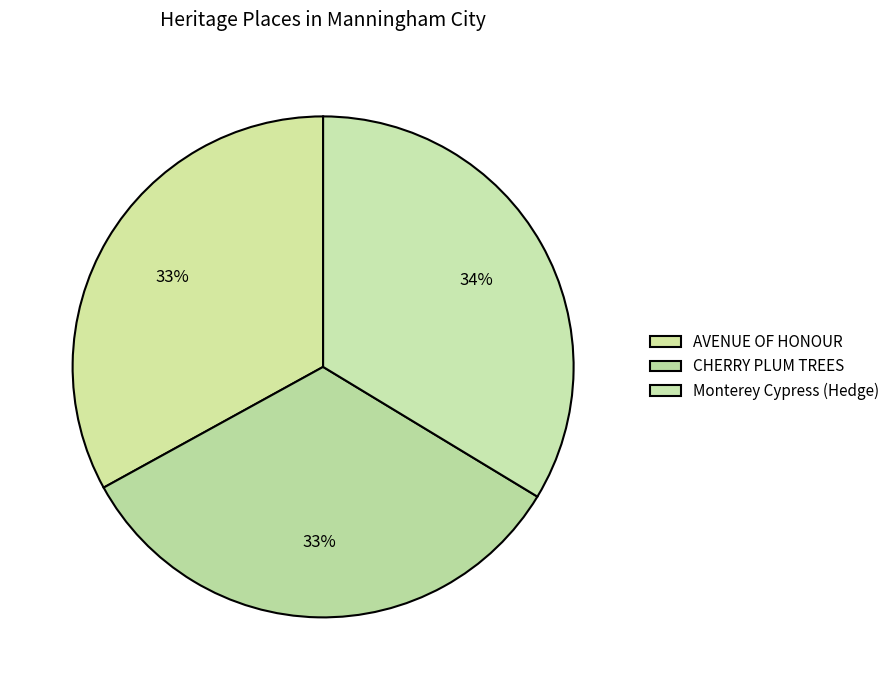

The Monterey Cypress (Hedge) slice represents 34% of the pie. True or false?

True